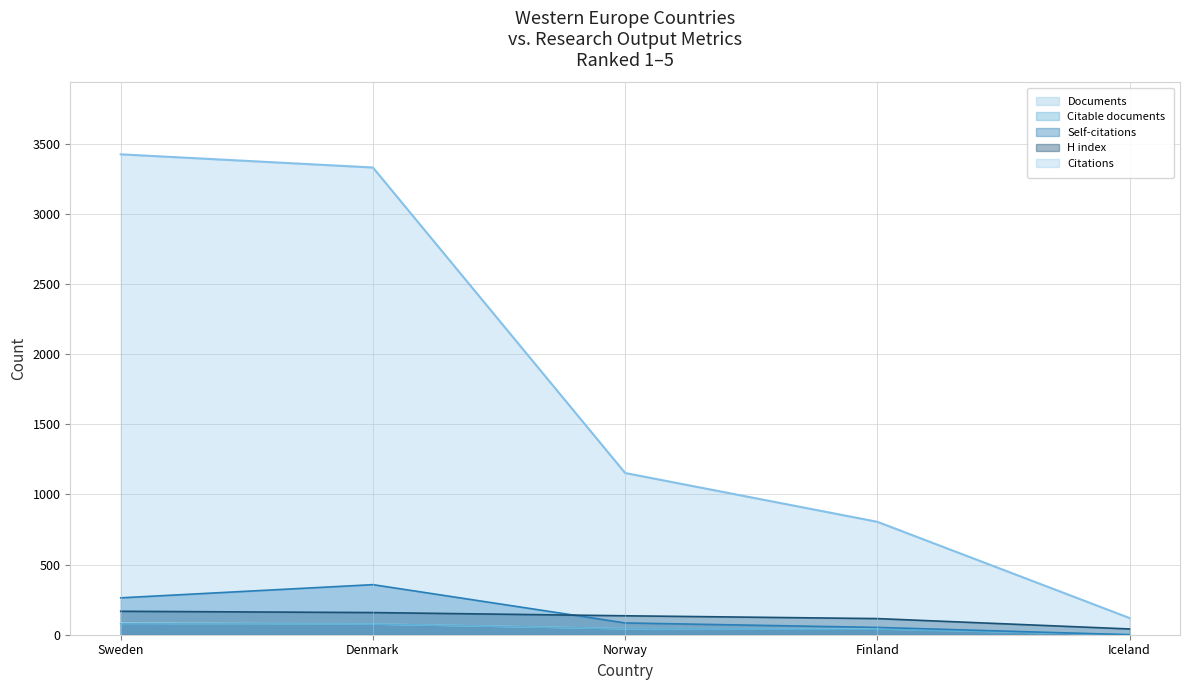

What is the total value across all series at Iceland?

162